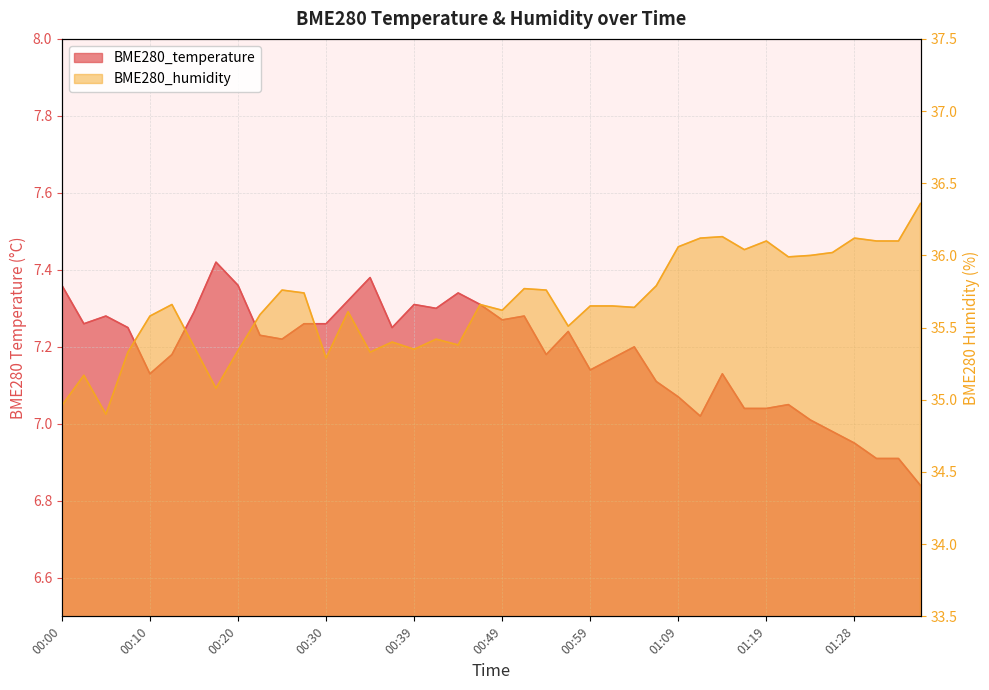

In BME280_humidity, how many points are lower than both neighbors (excluding endpoints)?

11